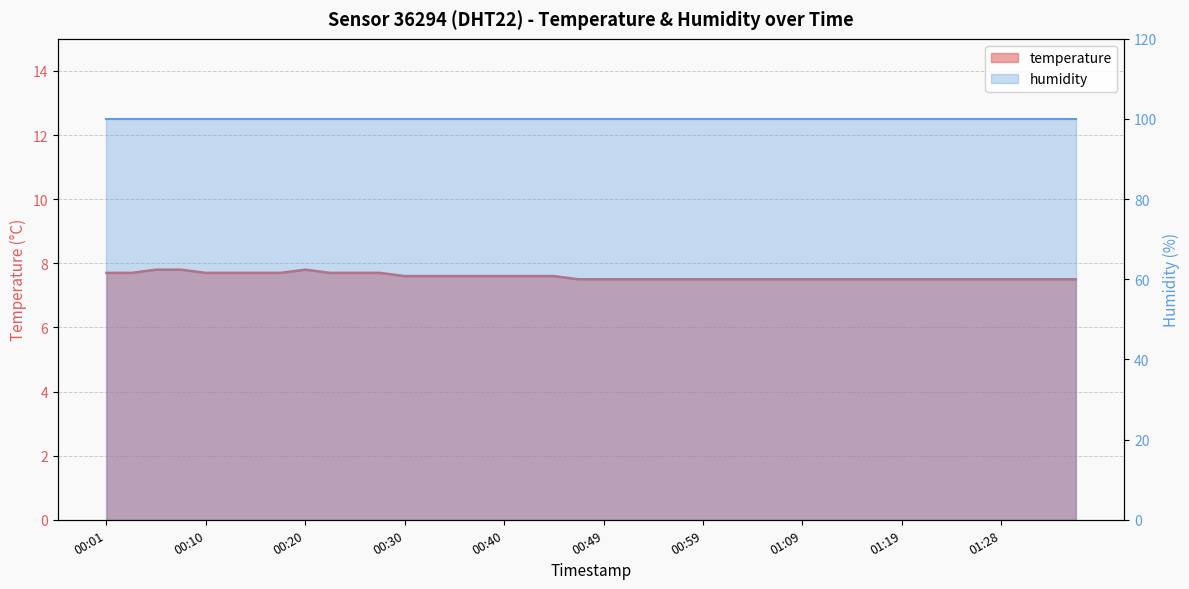

What value does the data have at 01:16?

7.5